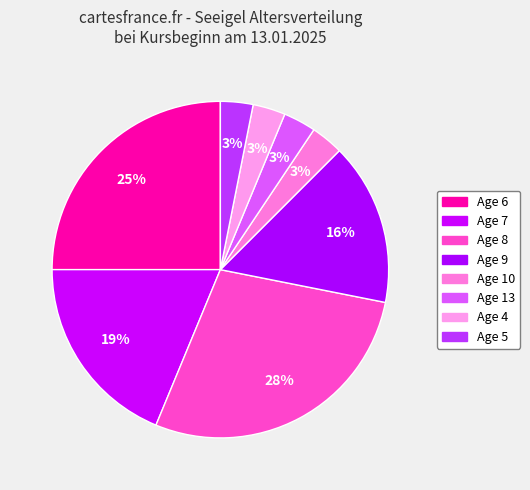

Which category has the smallest portion of the pie?

4